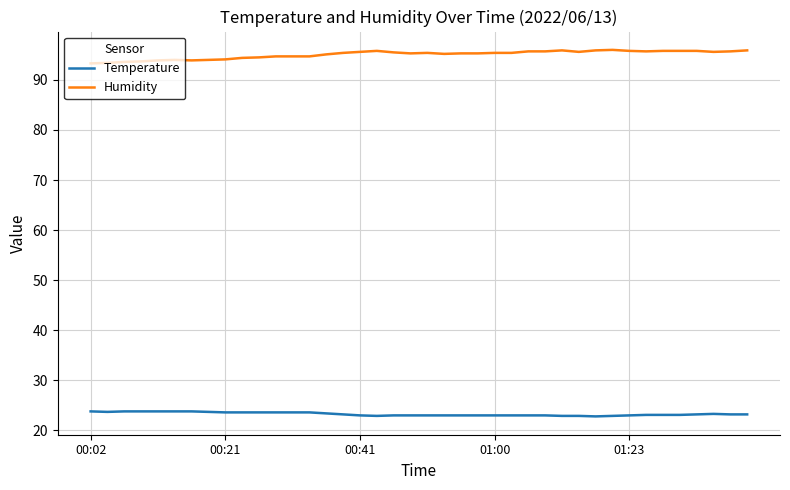

What is the difference between the second highest and minimum values in the Humidity series?

2.6